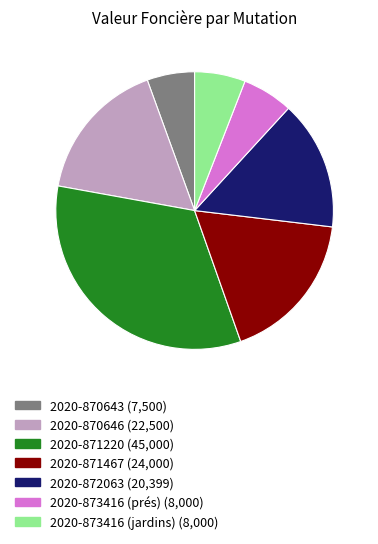

Does 2020-873416 (jardins) account for over 50% of the chart?

No